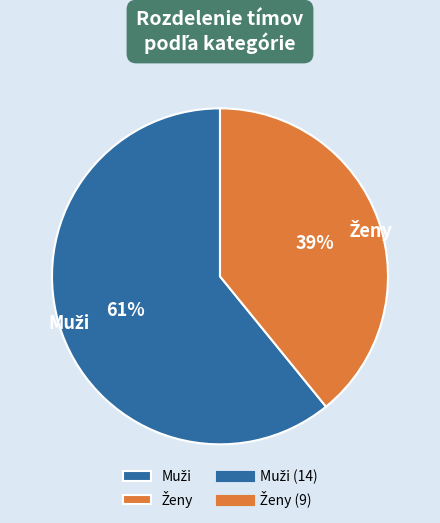

To the nearest percent, what is the difference between the largest and smallest slice percentages?

22%